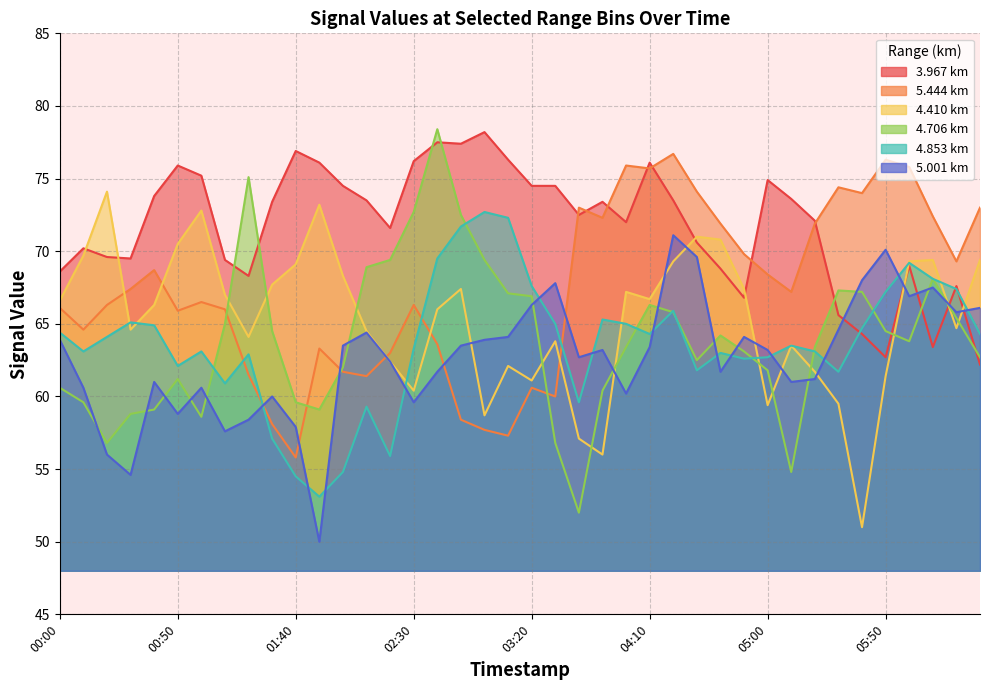

At which category does the chart reach its minimum across all series?

2001/09/24 01:50